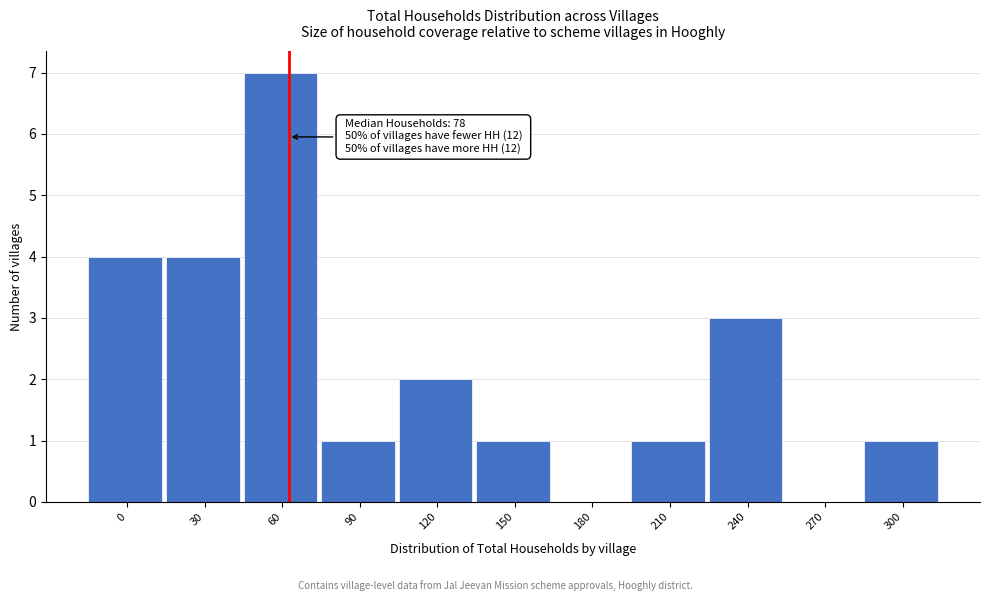

Reading right to left, extract all data points from this chart.

300=1	270=0	240=3	210=1	180=0	150=1	120=2	90=1	60=7	30=4	0=4